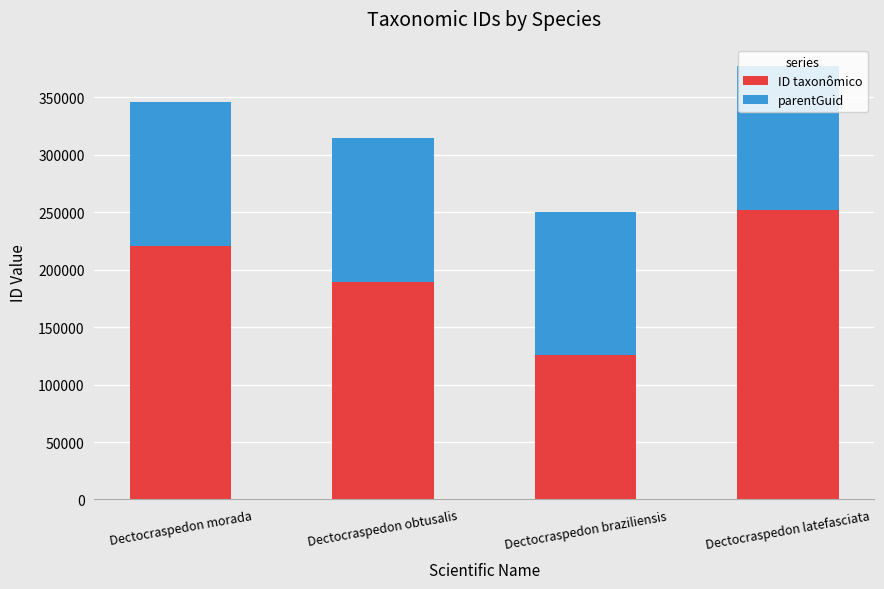

What is the total value across all series at Dectocraspedon obtusalis?

314871